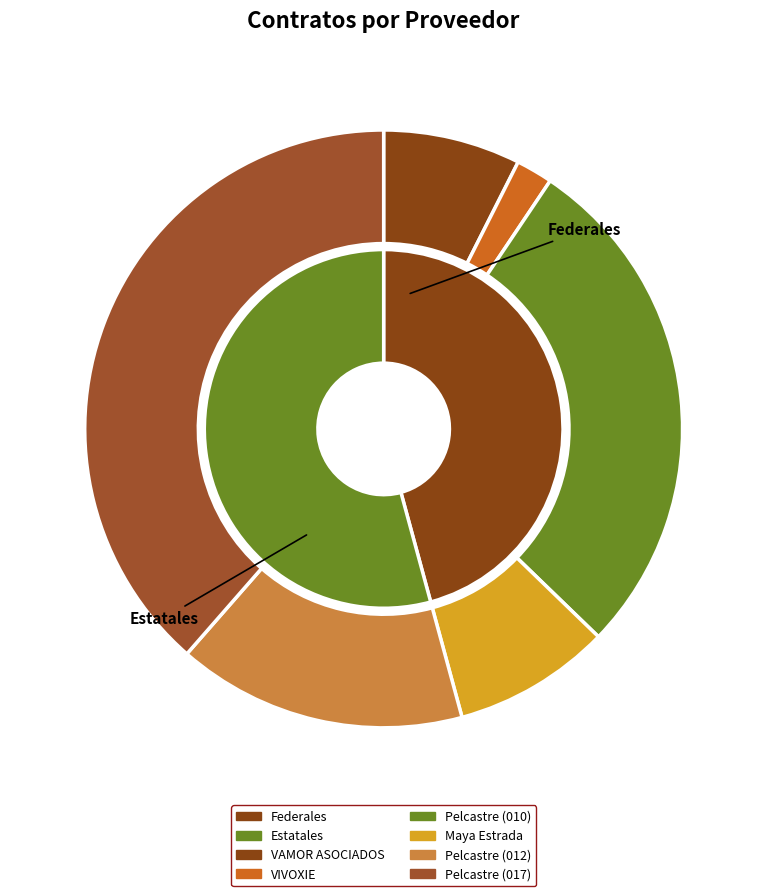

How many segments does this pie chart have?

6